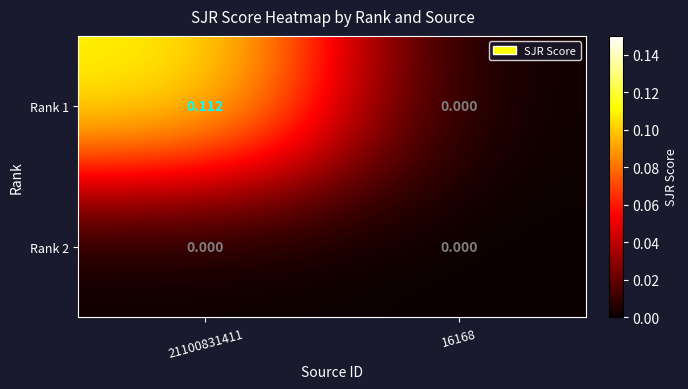

Count the number of data series in this chart.

2